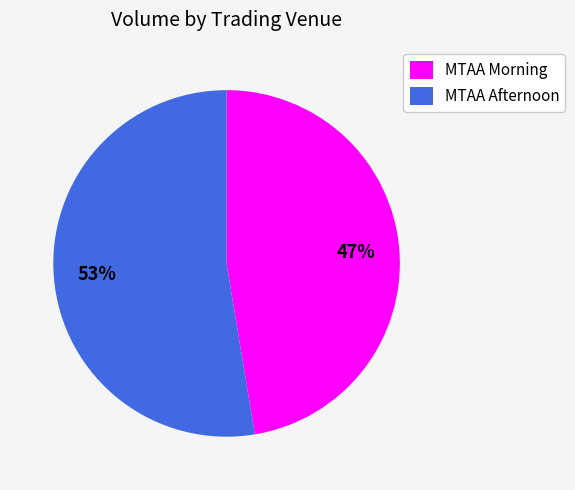

Do MTAA Morning and MTAA Afternoon together represent more than half of the pie?

Yes